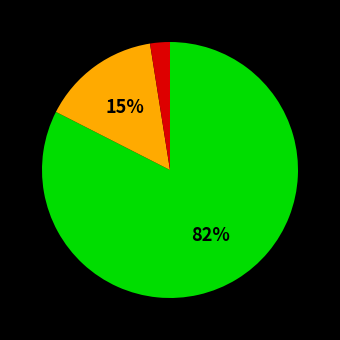

To the nearest percent, what is the average slice percentage?

33%